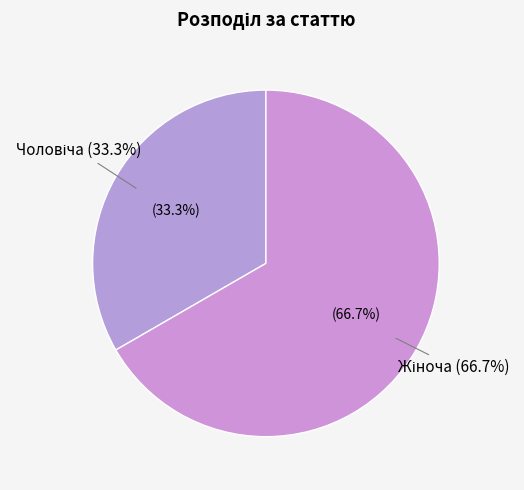

Approximately how many times larger is the value at Жіноча compared to Чоловіча?

2.0